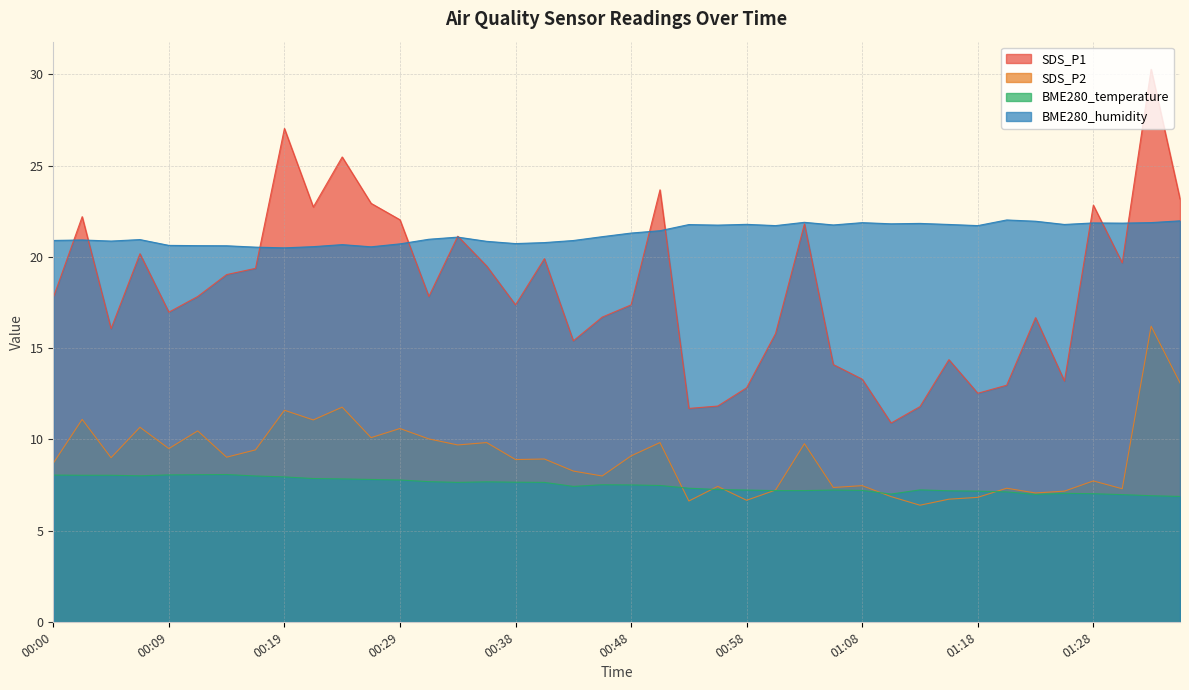

What is the sum of the SDS_P1 values at 01:08 and 00:31?

31.1